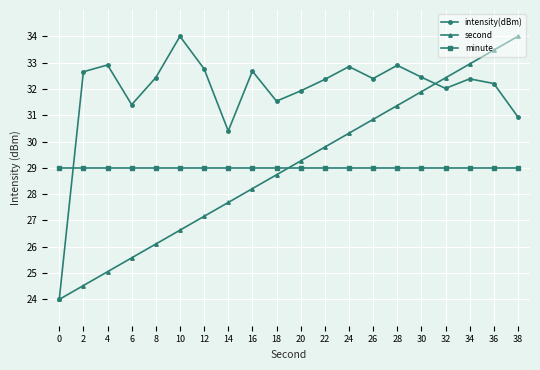

Is this an area chart (filled region under the line)?

No